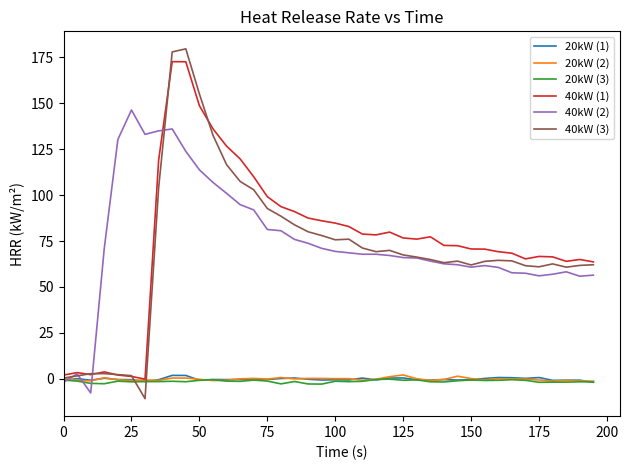

What is the minimum value shown in the chart?

-10.8